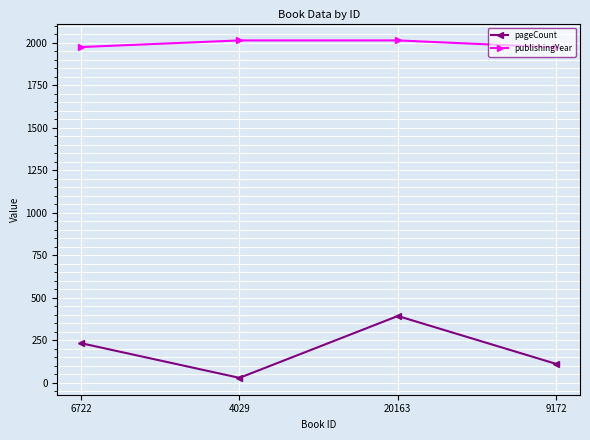

At how many categories does at least one series exceed 1609?

4